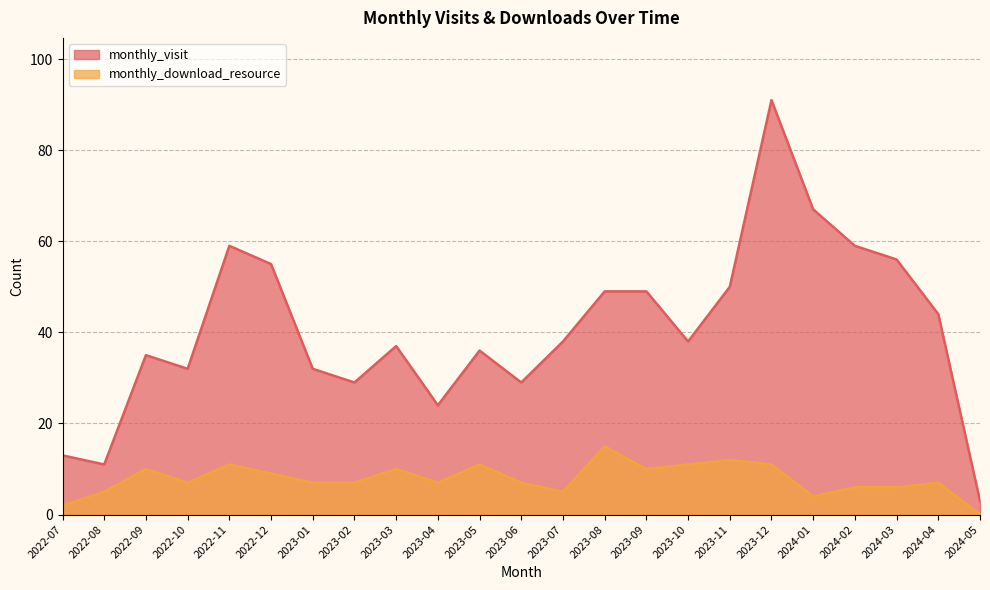

What is the label of the 19th point from the left?

2024-01